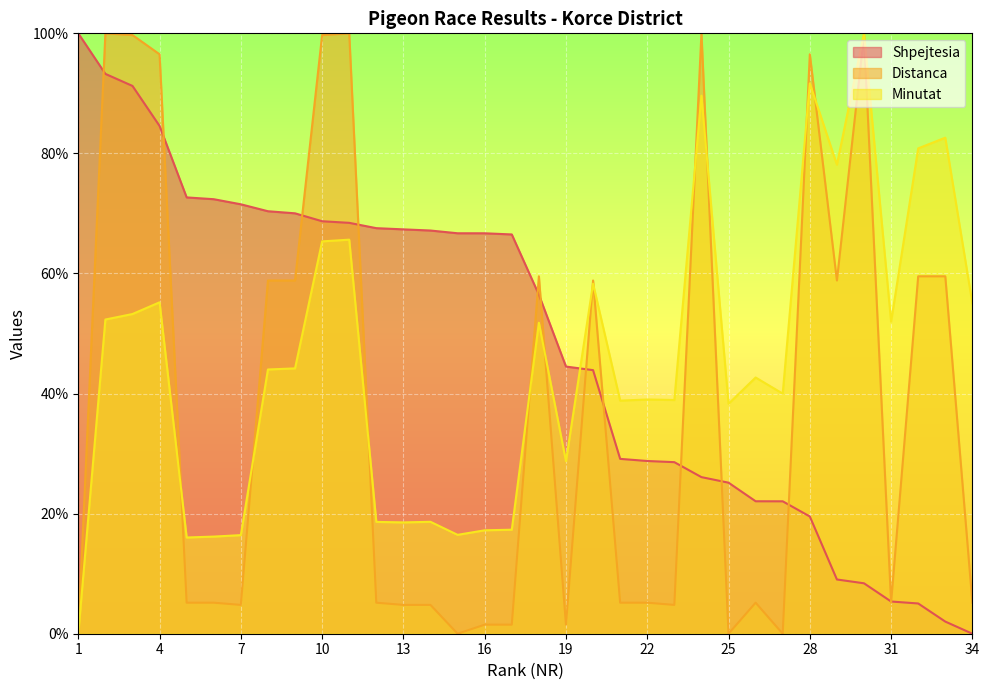

What is the difference between the Distanca values at 28 and 23?

91.7